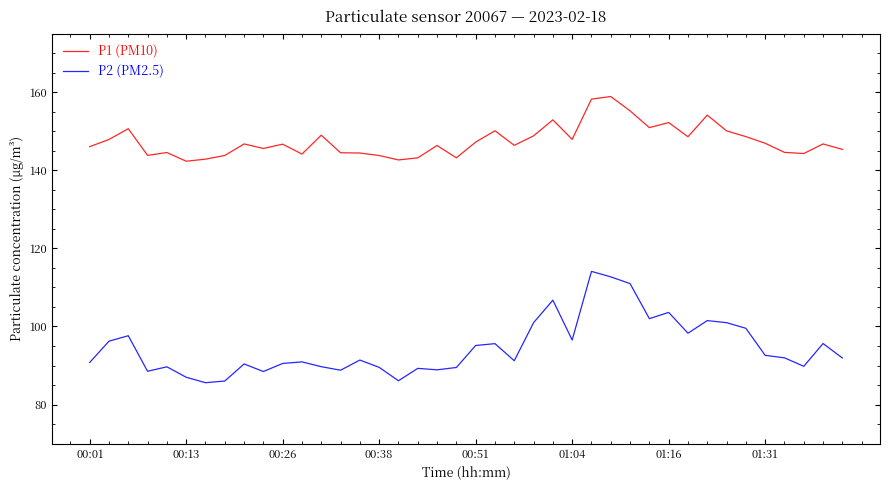

Which series has the largest total across all categories?

P1 (PM10)